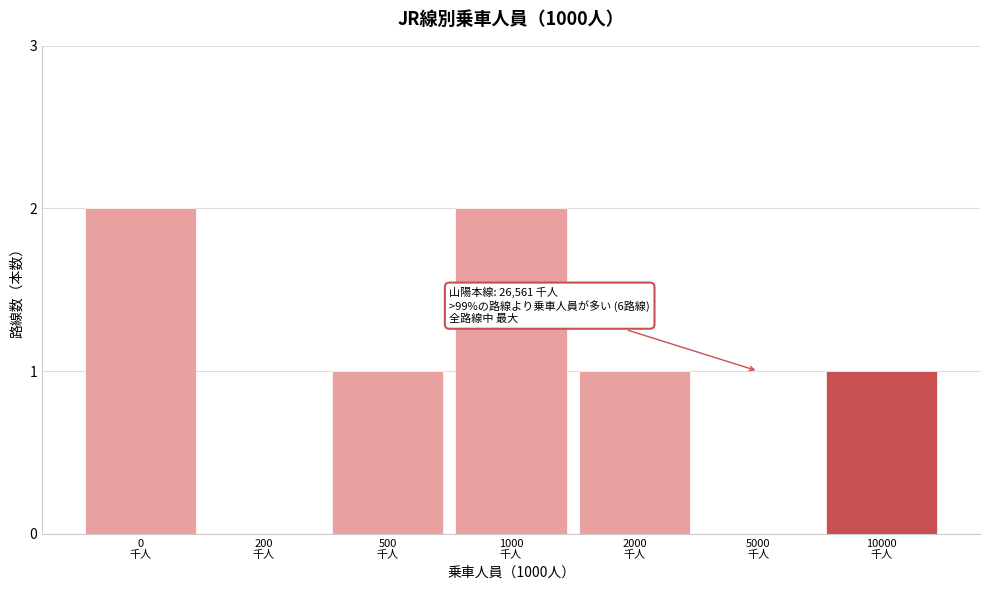

What is the sum of all values?

7